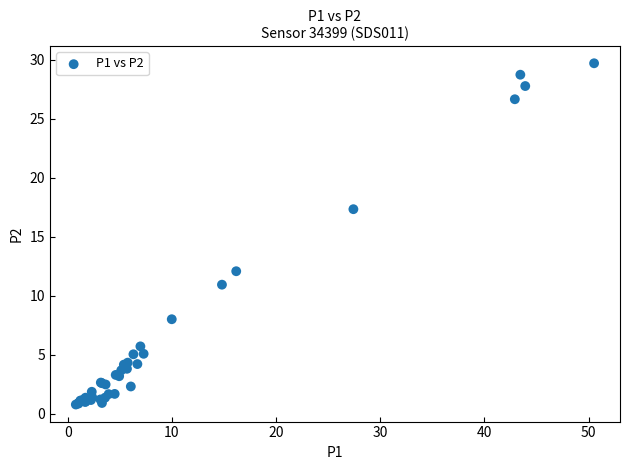

What Y value in the scatter plot is closest to 15?

17.3